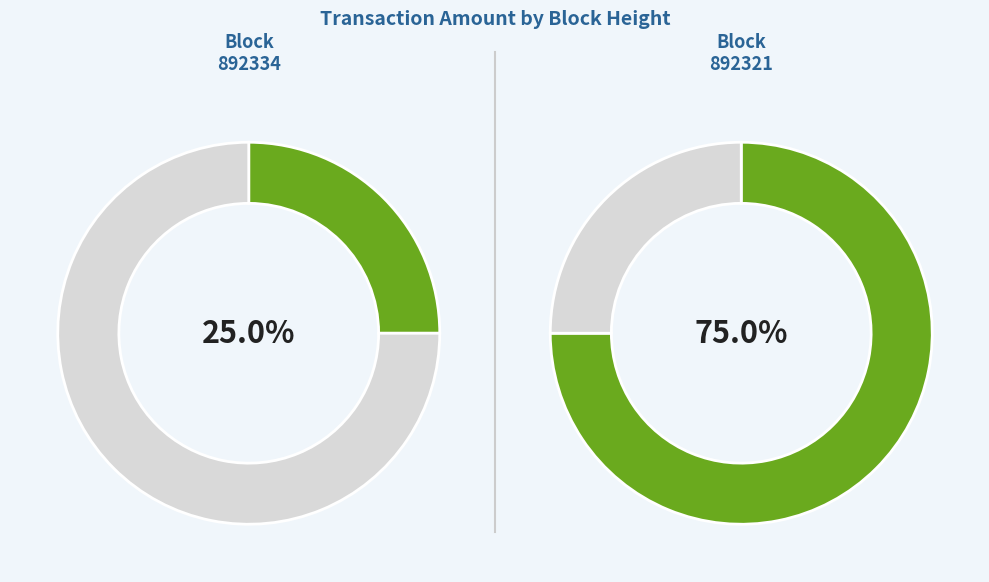

Does 892321 represent more than half of the total?

Yes